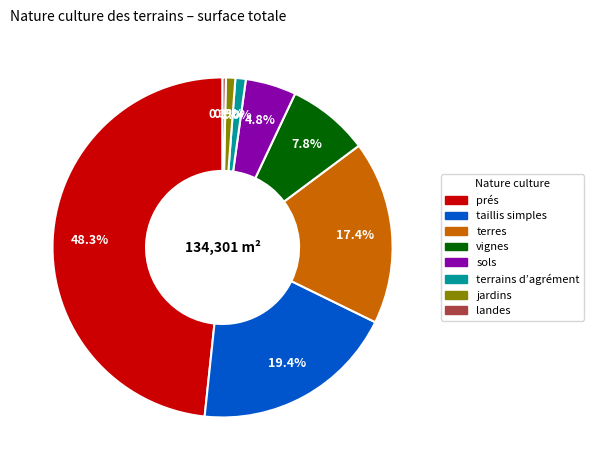

Is there any slice that represents more than half of the pie?

No